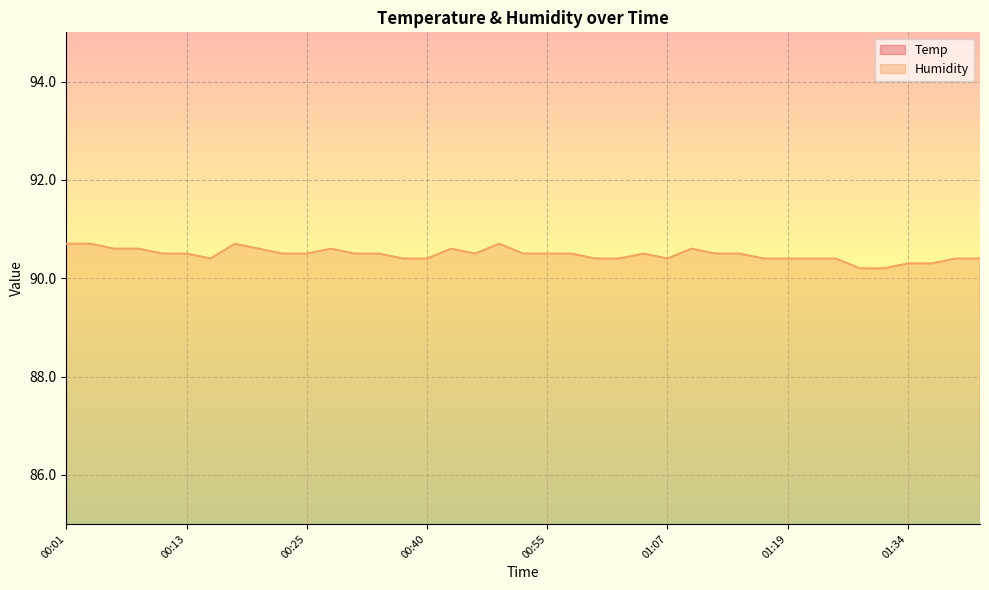

Which series has the largest total across all categories?

Humidity